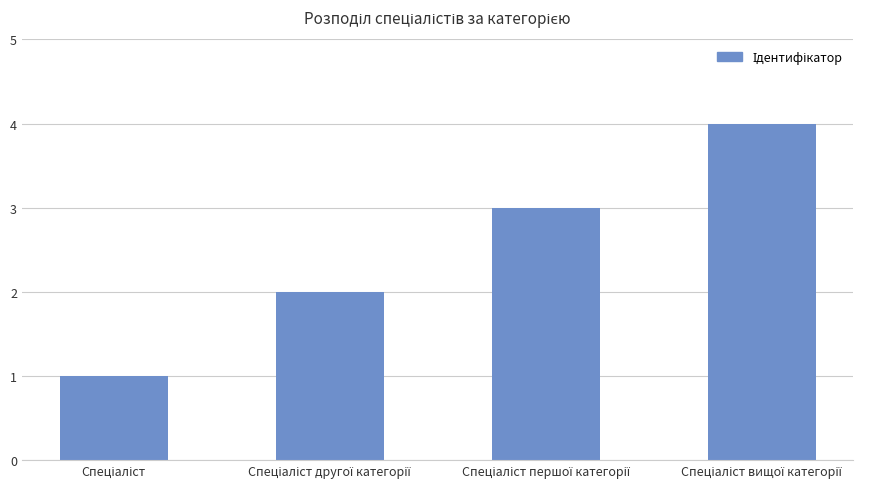

What is the maximum value shown in the chart?

4